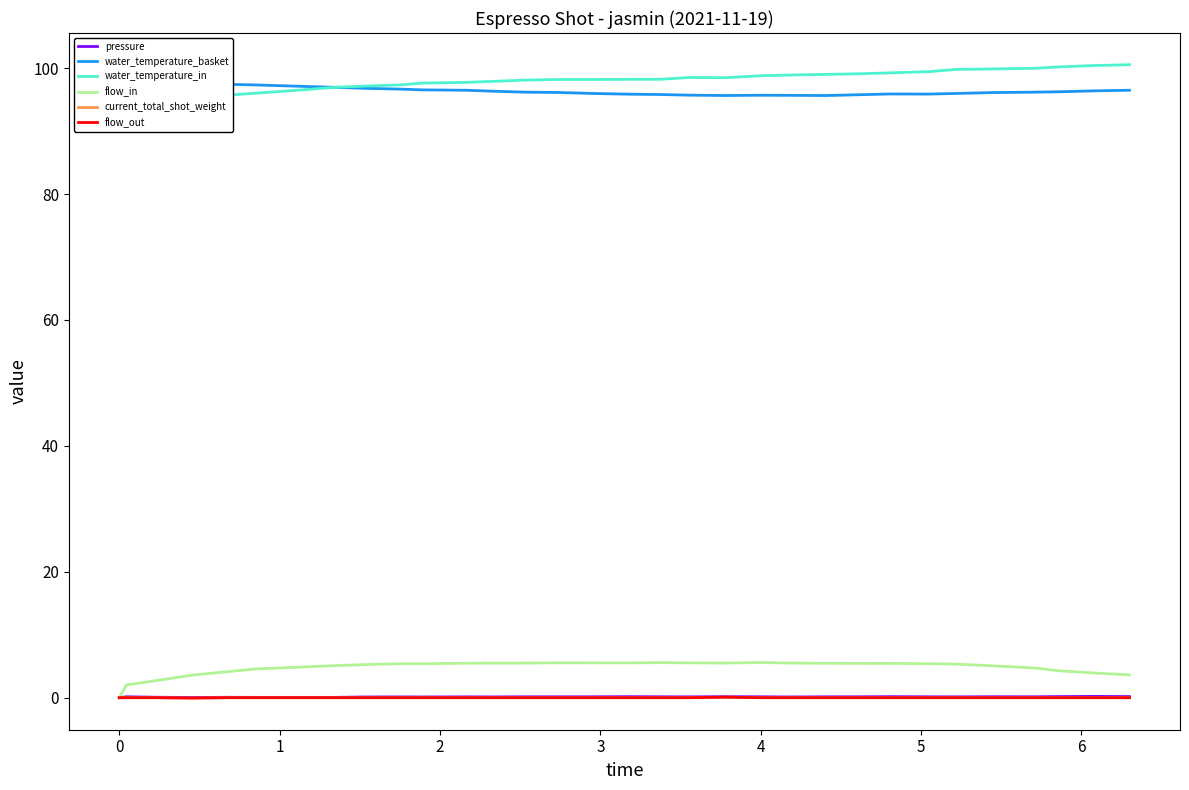

True or false: water_temperature_in and pressure cross at least once.

False